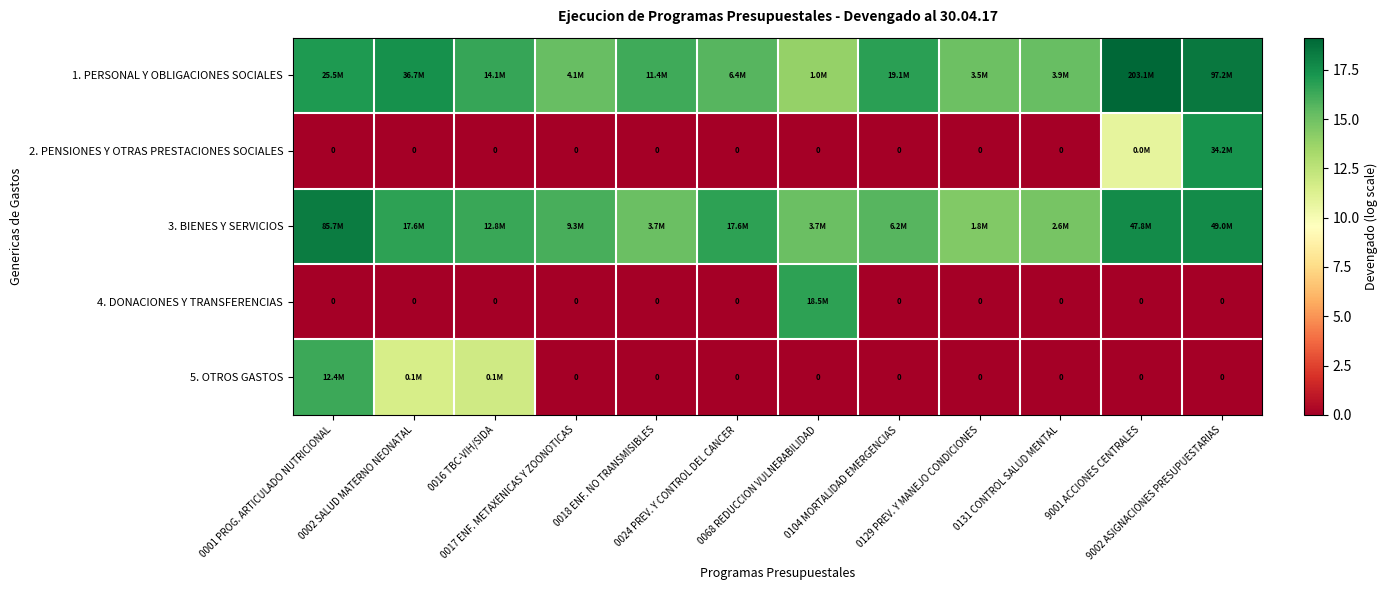

The 3. BIENES Y SERVICIOS series shows 25.9 at 0024 PREV. Y CONTROL DEL CANCER. True or false?

False